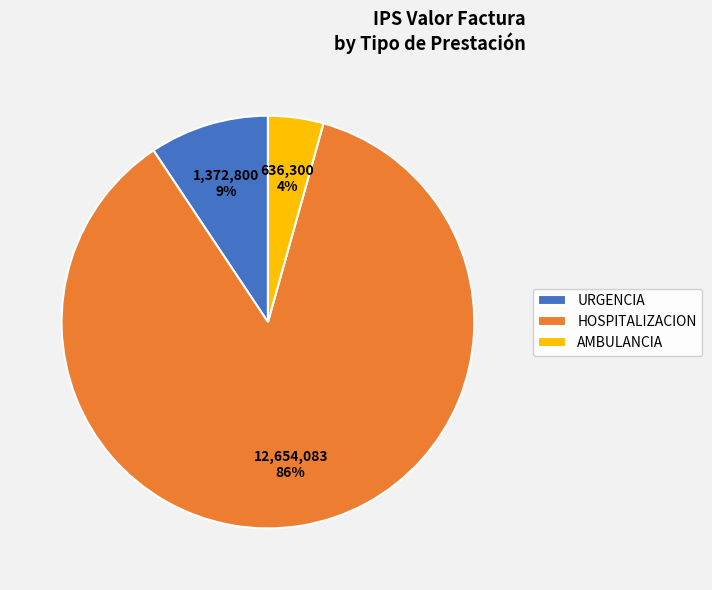

To the nearest percent, what is the average slice percentage?

33%